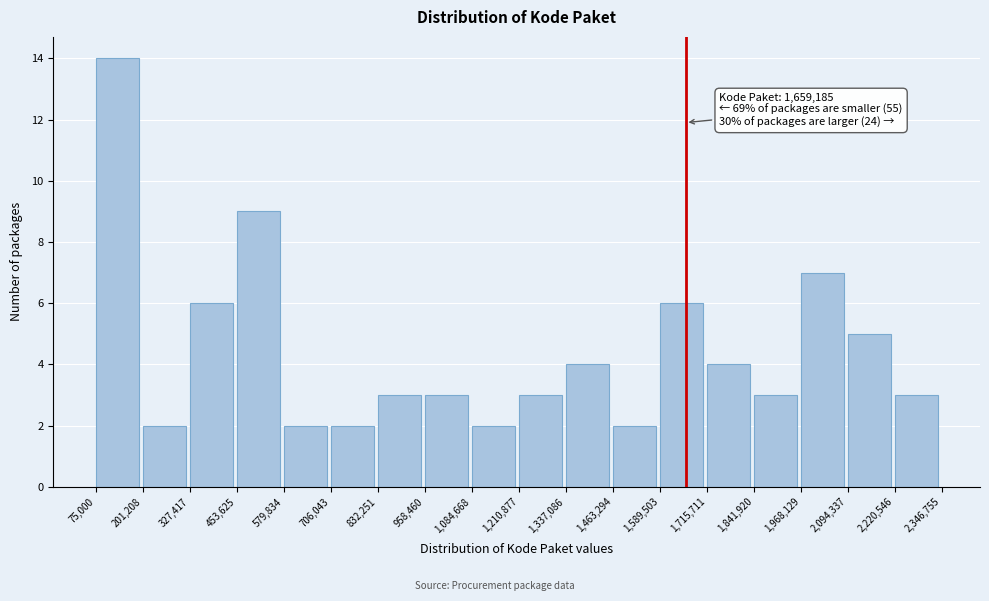

Over which range of the x-axis is the bar tallest?

75,000 to 201,208